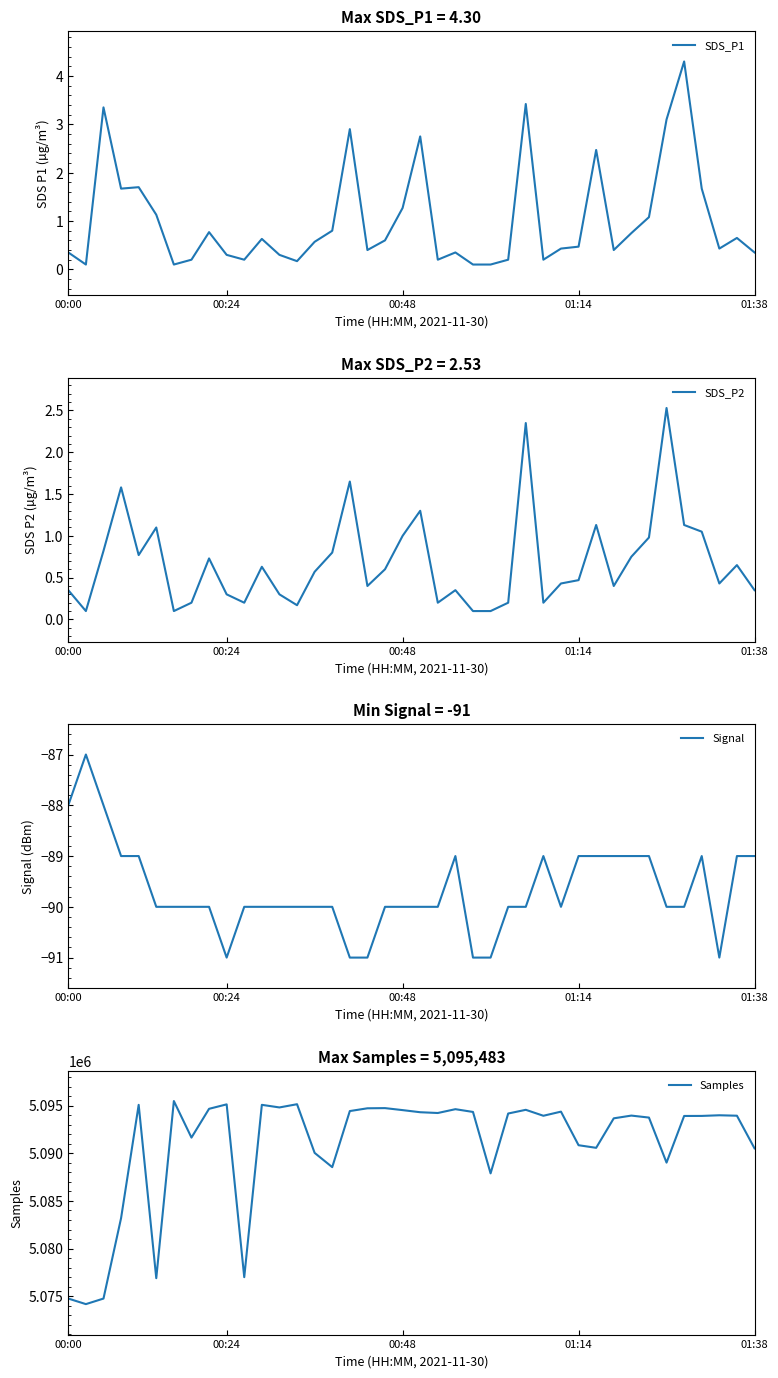

What is the maximum value for SDS_P1?

4.3